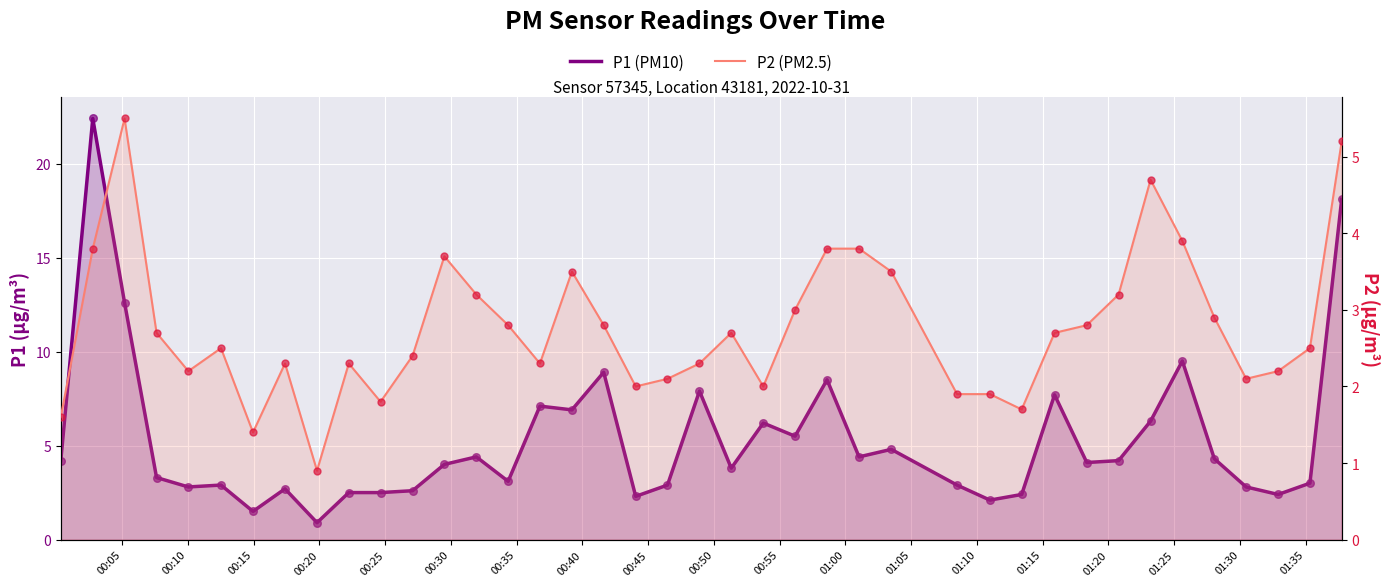

What are all the series names shown in the legend?

P1 (PM10), P2 (PM2.5)